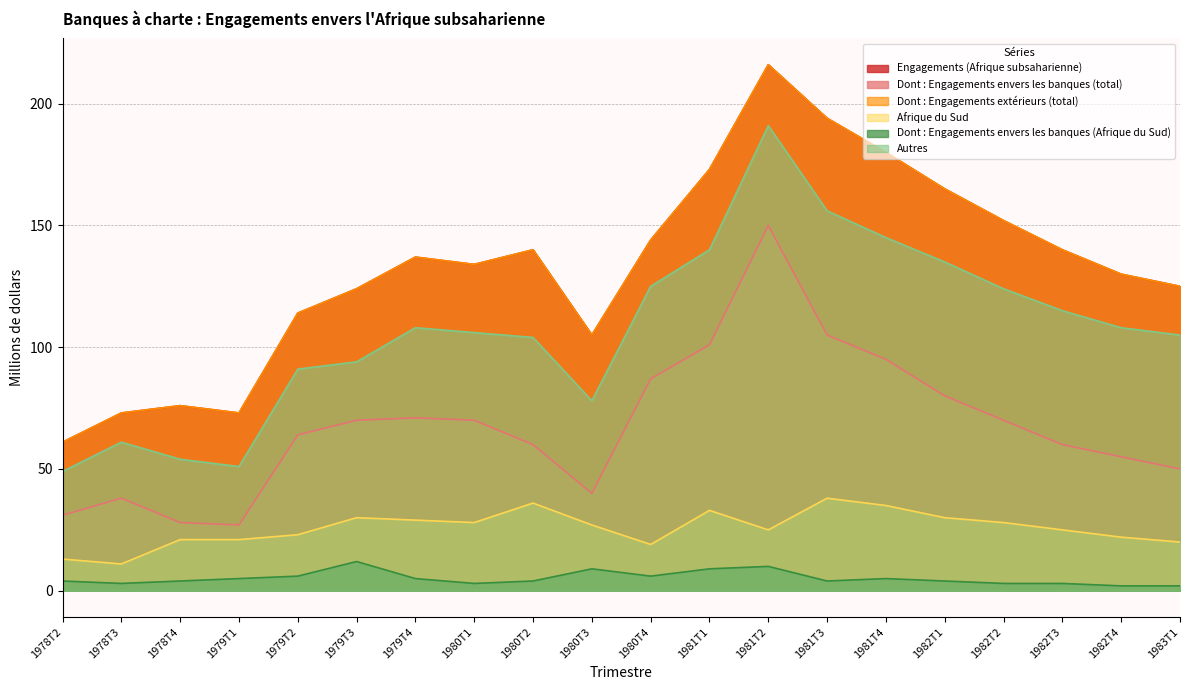

How many lines are shown in the chart?

6